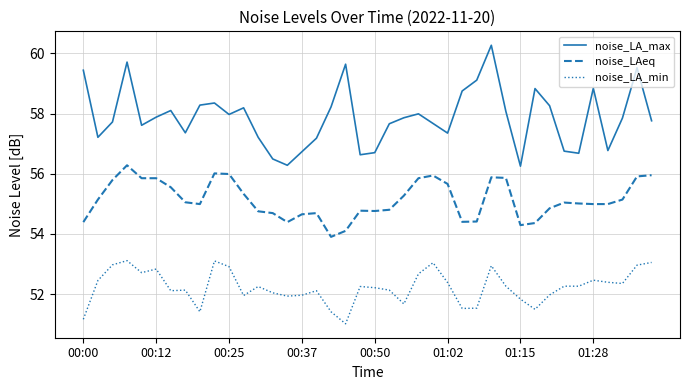

List the series in order of their overall mean, highest first.

noise_LA_max, noise_LAeq, noise_LA_min